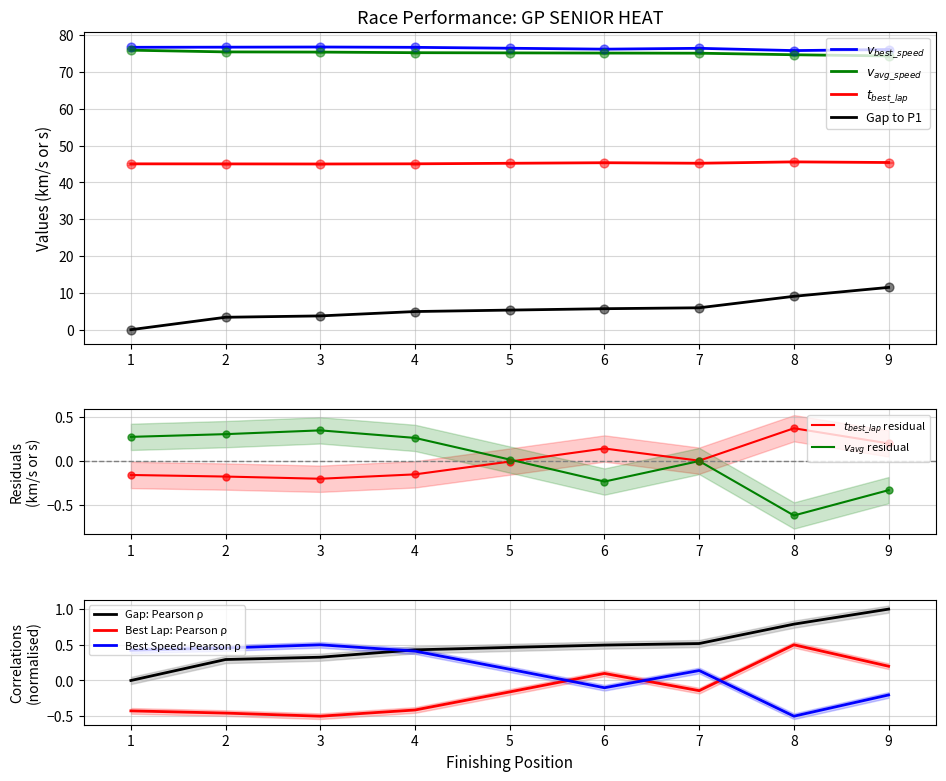

Is the value of Gap: Pearson ρ at 7 greater than the value of Best Lap: Pearson ρ at 2?

Yes